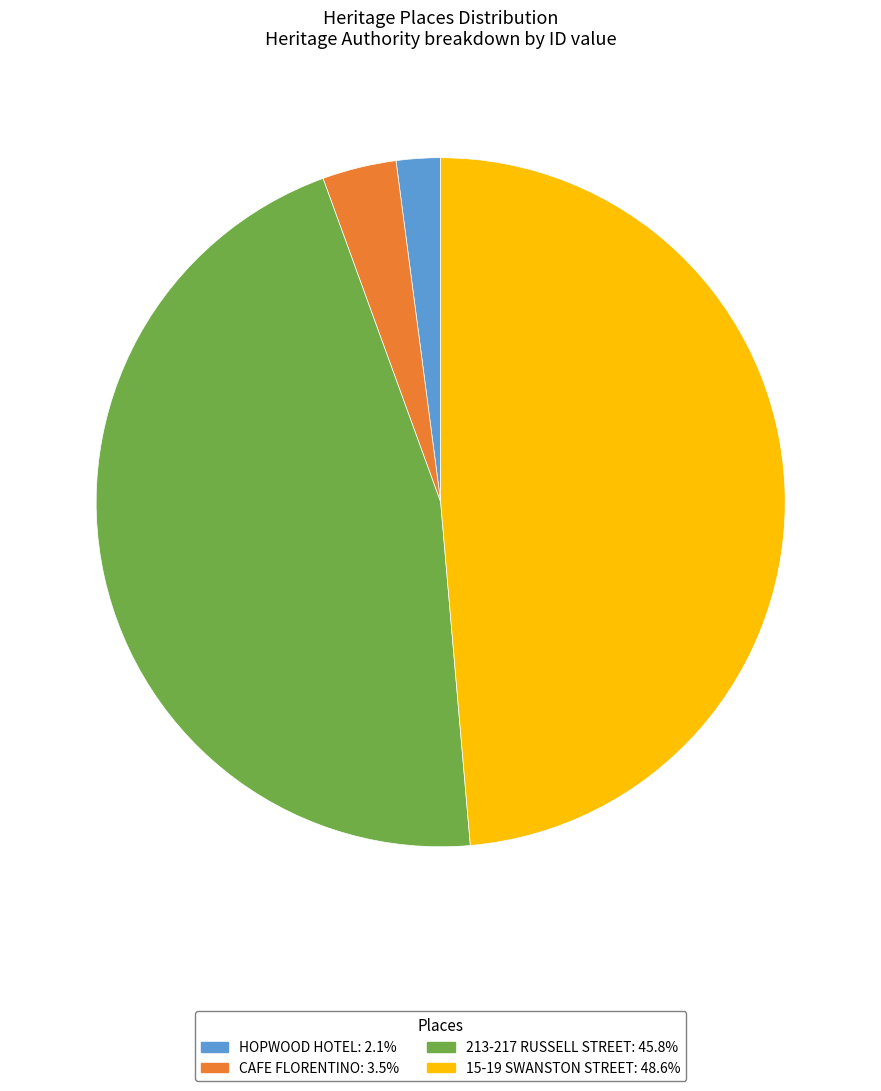

Is the sum of 213-217 RUSSELL STREET: 45.8% and 15-19 SWANSTON STREET: 48.6% greater than half?

Yes